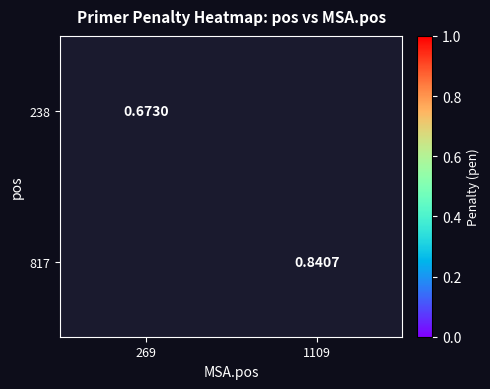

Rank the series by their maximum value, from lowest to highest.

238, 817